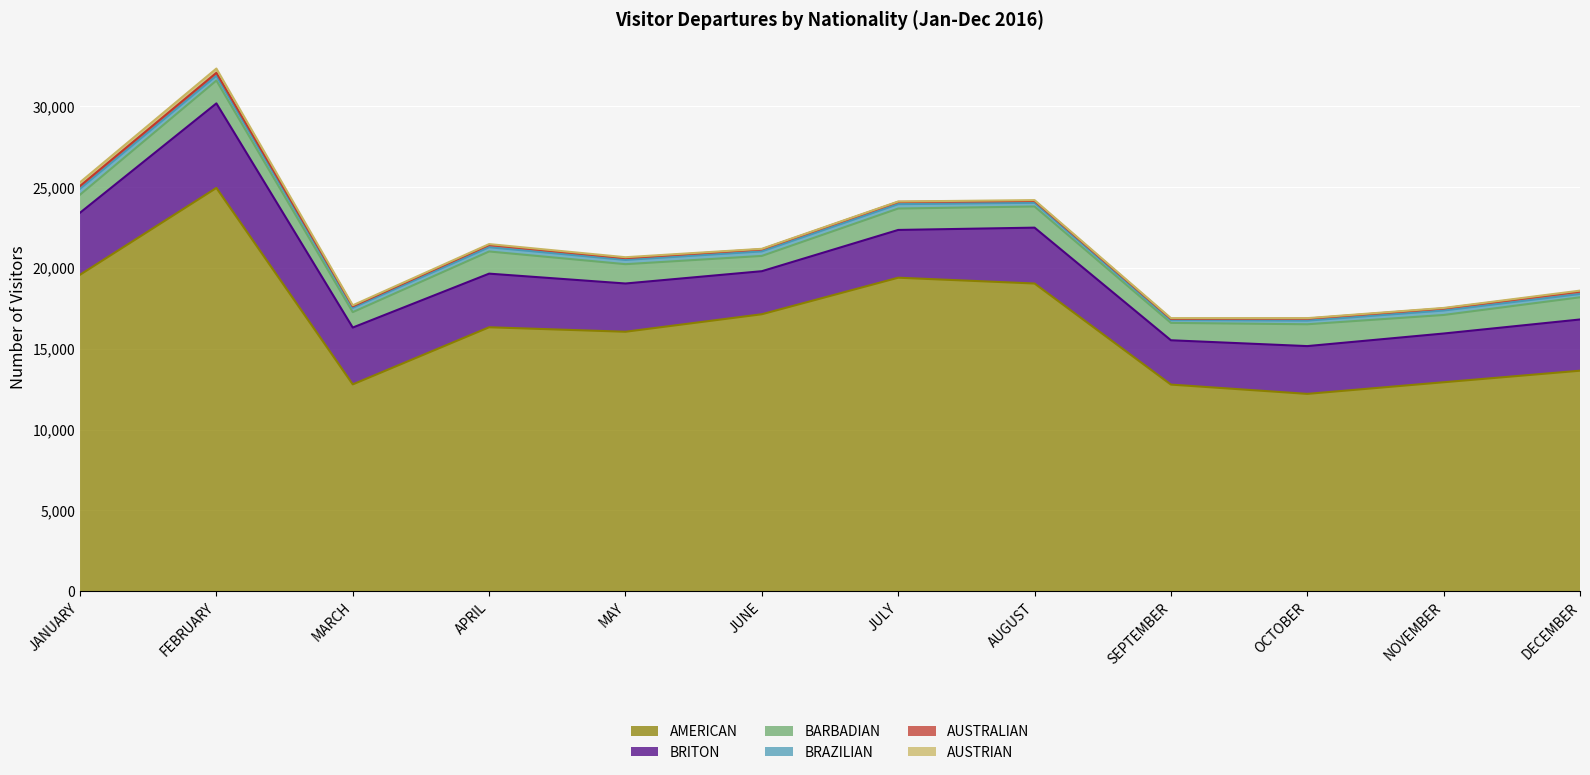

What is the total value across all series at FEBRUARY?

32347